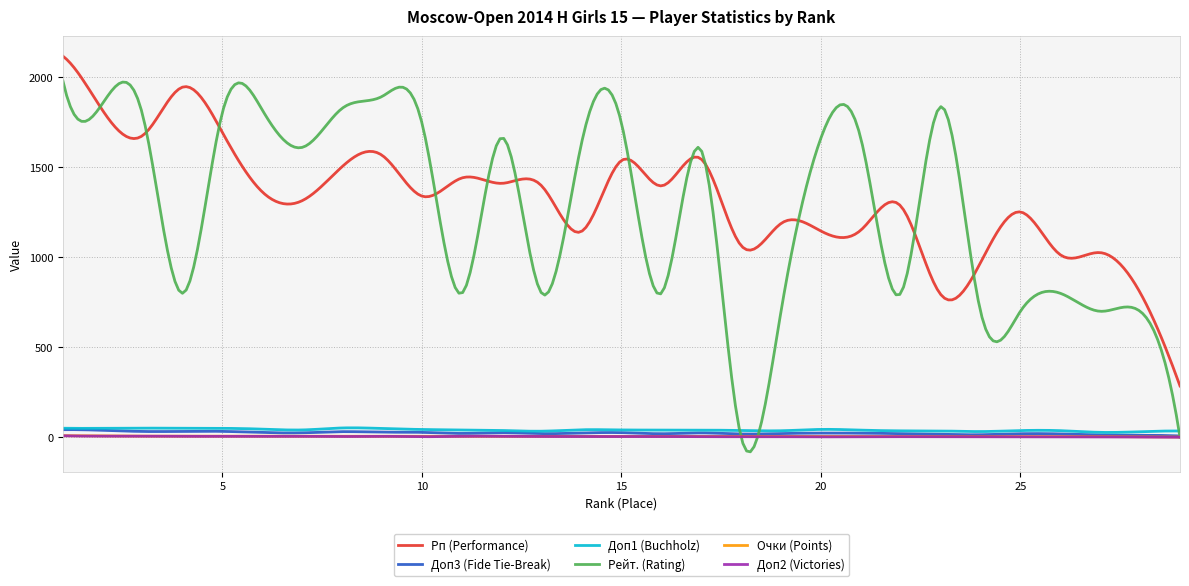

Which series has the widest spread of values?

Рейт. (Rating)